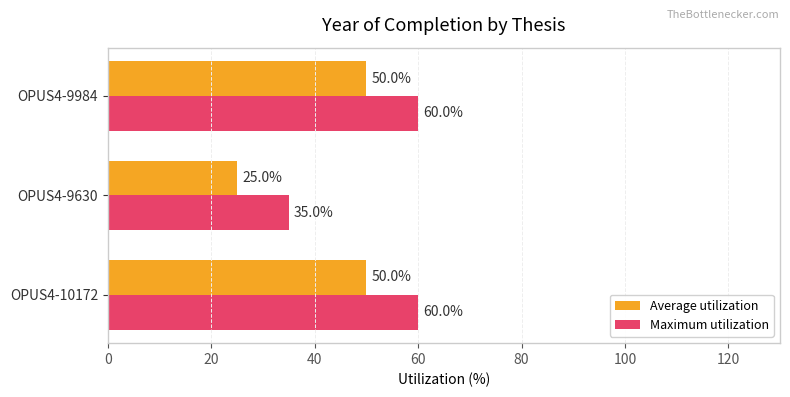

Is the value of Average utilization at OPUS4-9984 greater than the value of Maximum utilization at OPUS4-10172?

No